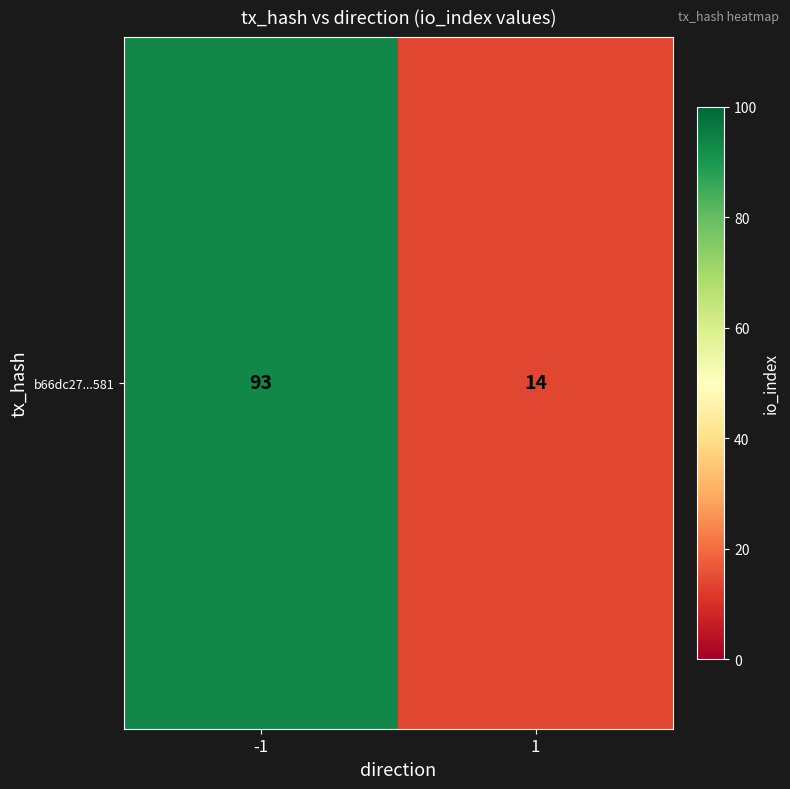

Where is the data nearest to the value 53?

1